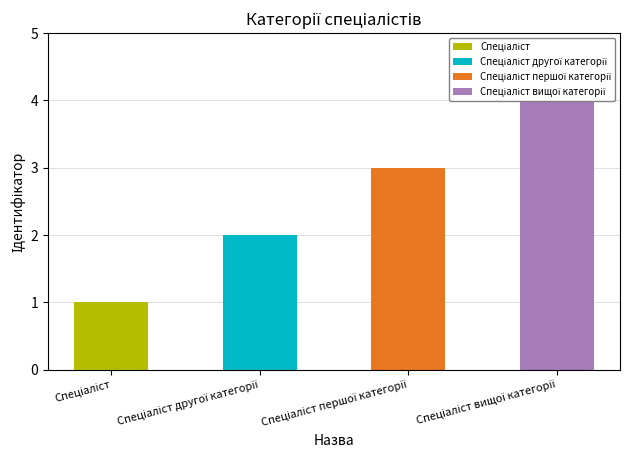

True or false: the data shows 1 at Спеціаліст першої категорії.

False